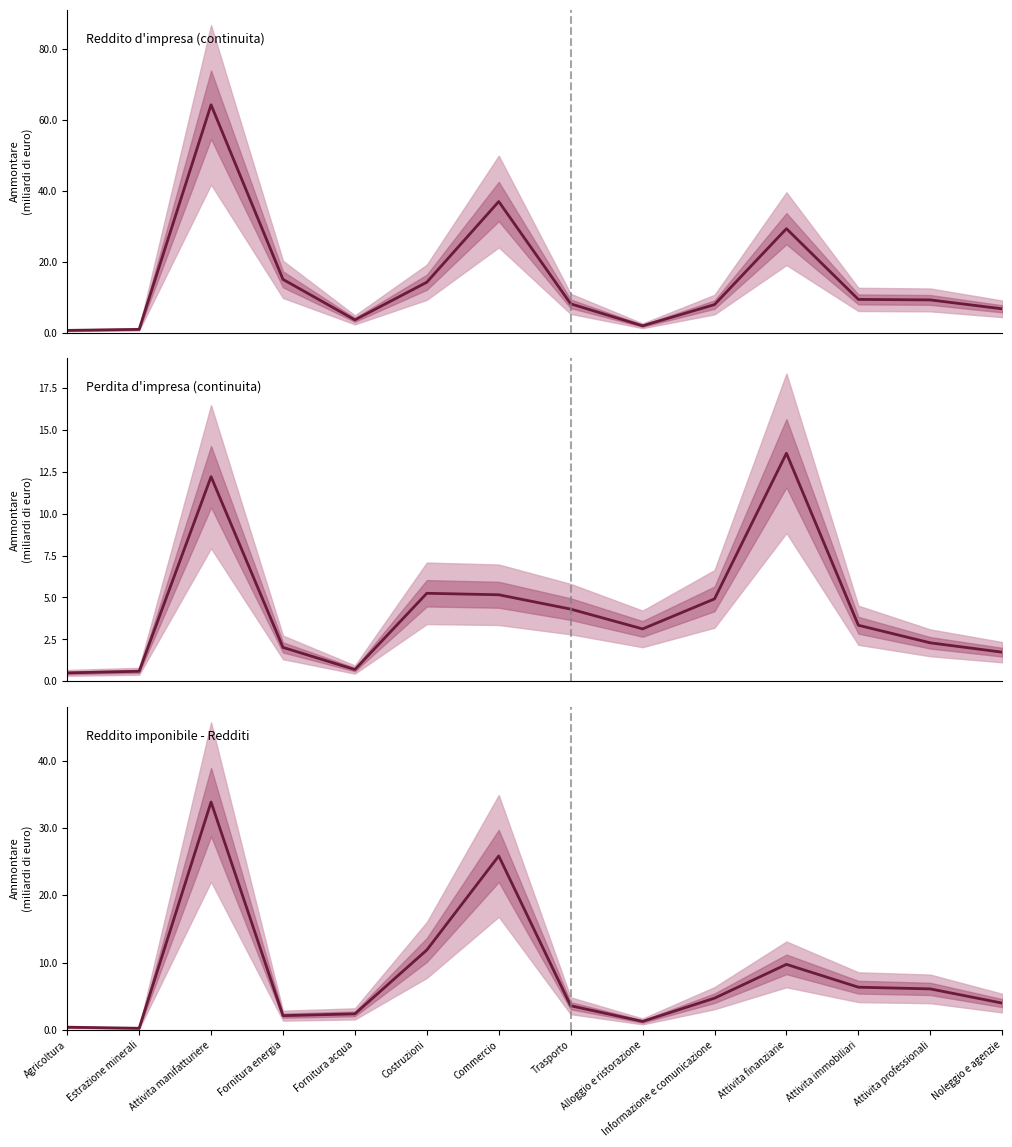

What is the label of the 10th point from the left?

Informazione e comunicazione